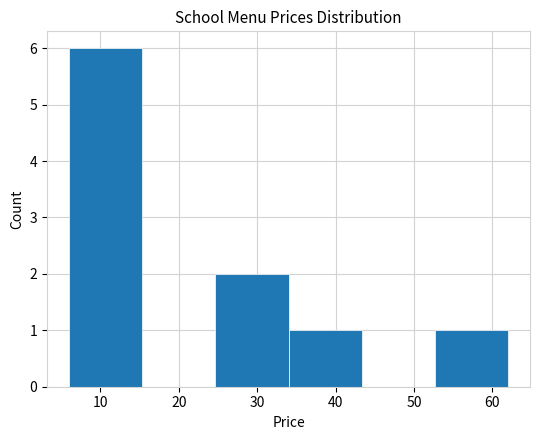

Reading left to right, transcribe this chart: for each bar, give the range it covers on the x-axis and its height. Neither the bar edges nor the heights are printed on the chart, so give them approximately, as read against the axes.

6 to 15: 6
15 to 25: 0
25 to 34: 2
34 to 43: 1
43 to 53: 0
53 to 62: 1